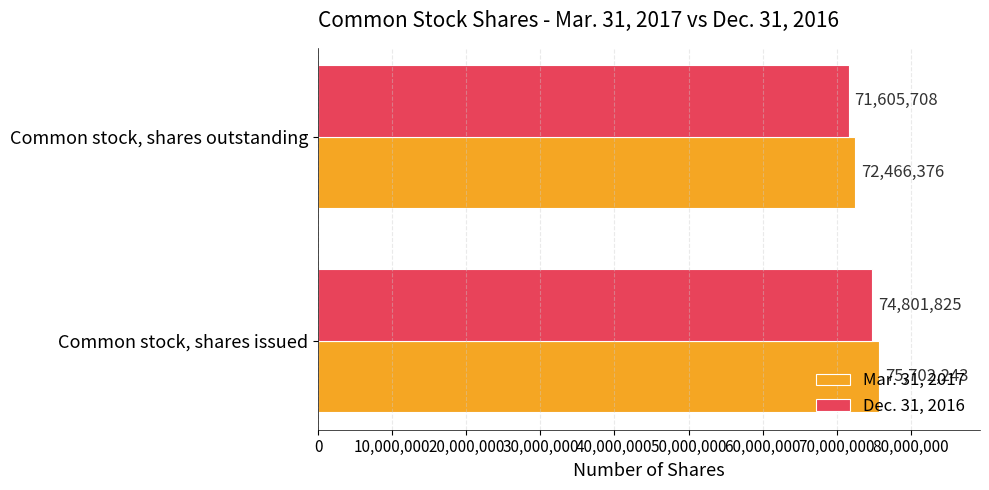

Is it true that Mar. 31, 2017 equals 106522896 at Common stock, shares outstanding?

False